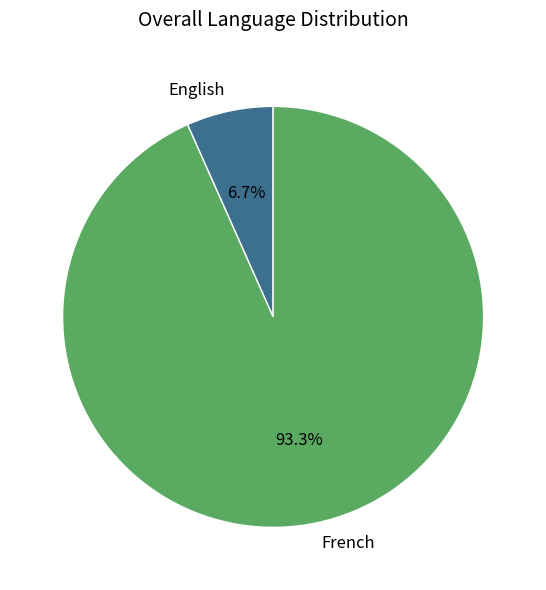

Combined, what portion of the pie is English and French?

100.0%